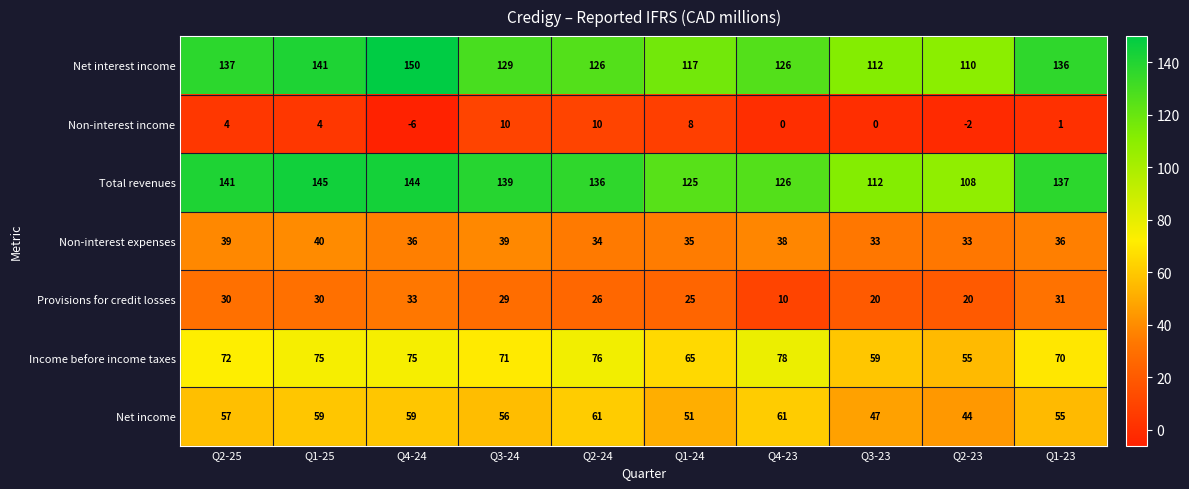

At which category is the sum across all series the highest?

Q1-25